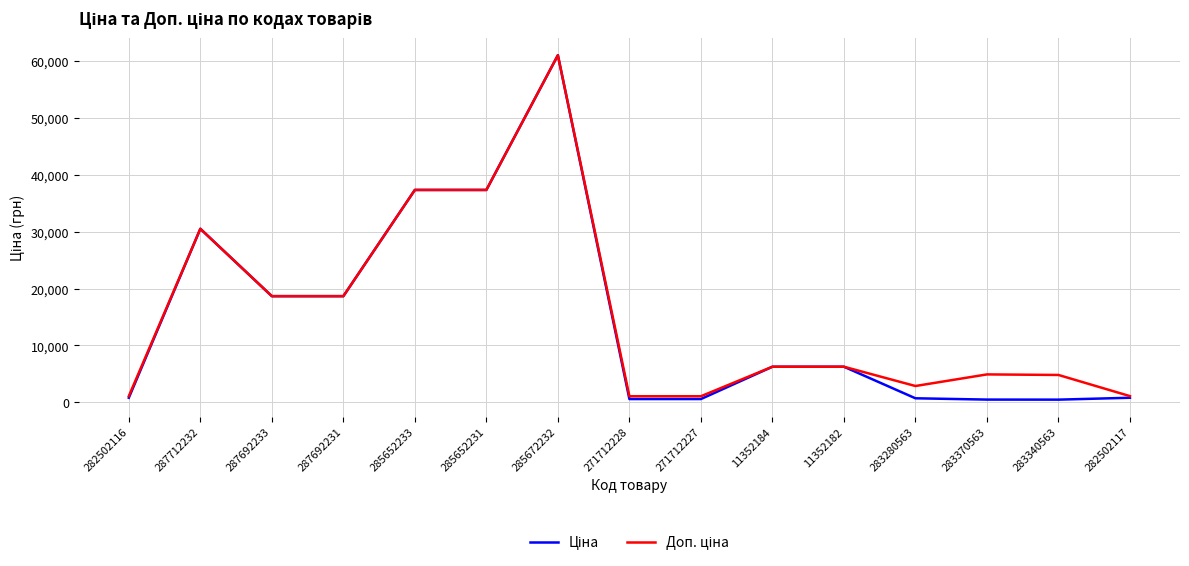

At which category is the sum across all series the highest?

285672232